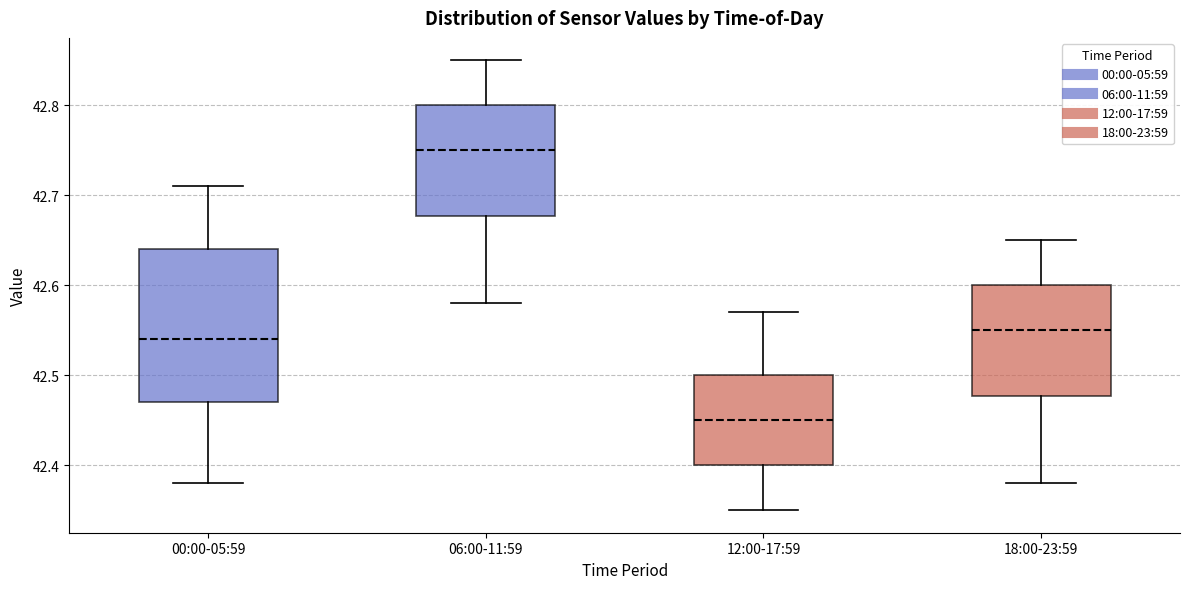

Reading left to right, transcribe this box plot: for each box, give where its median line is, the range the box spans, and where its two whiskers end, as read against the y-axis. The values are not printed on the chart, so give them approximately, as read against the axis.

00:00-05:59: median 42.54, box 42.47 to 42.64, whiskers 42.38 to 42.71
06:00-11:59: median 42.75, box 42.68 to 42.80, whiskers 42.58 to 42.85
12:00-17:59: median 42.45, box 42.40 to 42.50, whiskers 42.35 to 42.57
18:00-23:59: median 42.55, box 42.48 to 42.60, whiskers 42.38 to 42.65